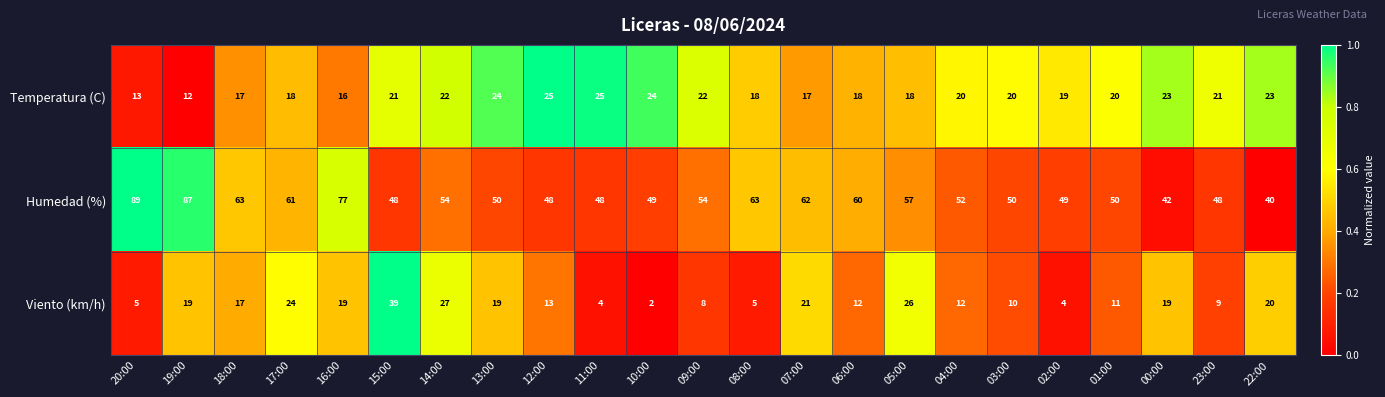

At how many categories does at least one series exceed 16?

23